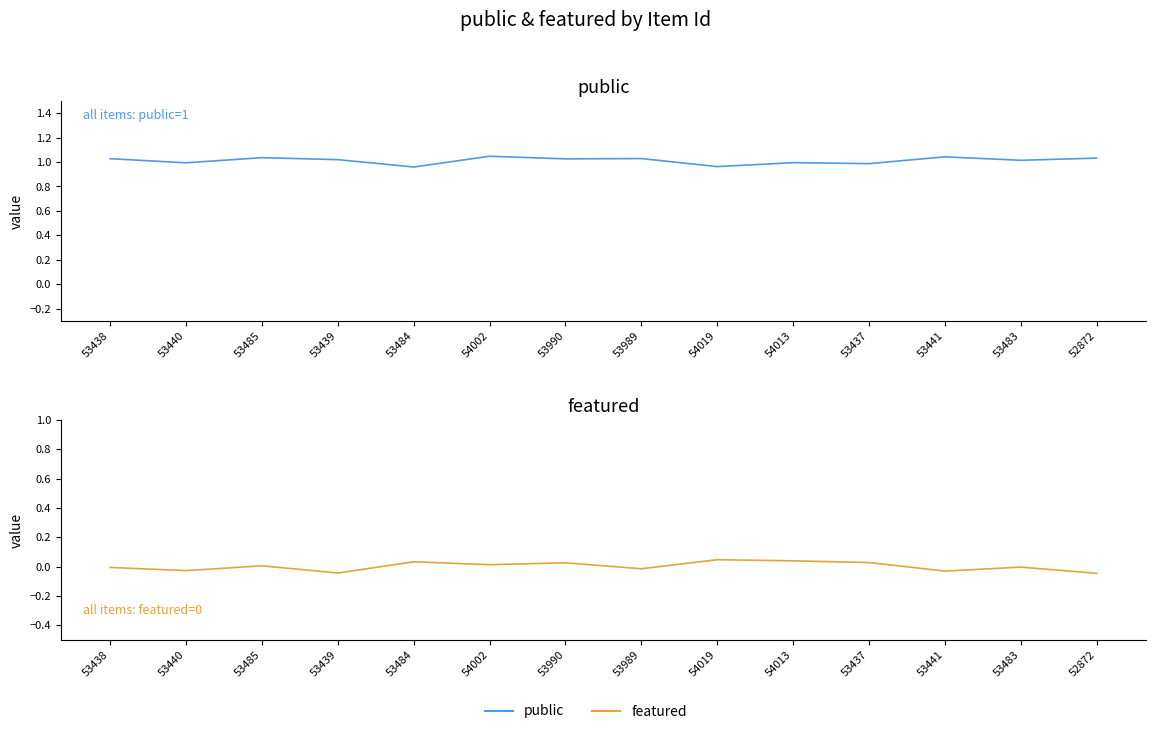

True or false: public and featured cross at least once.

False